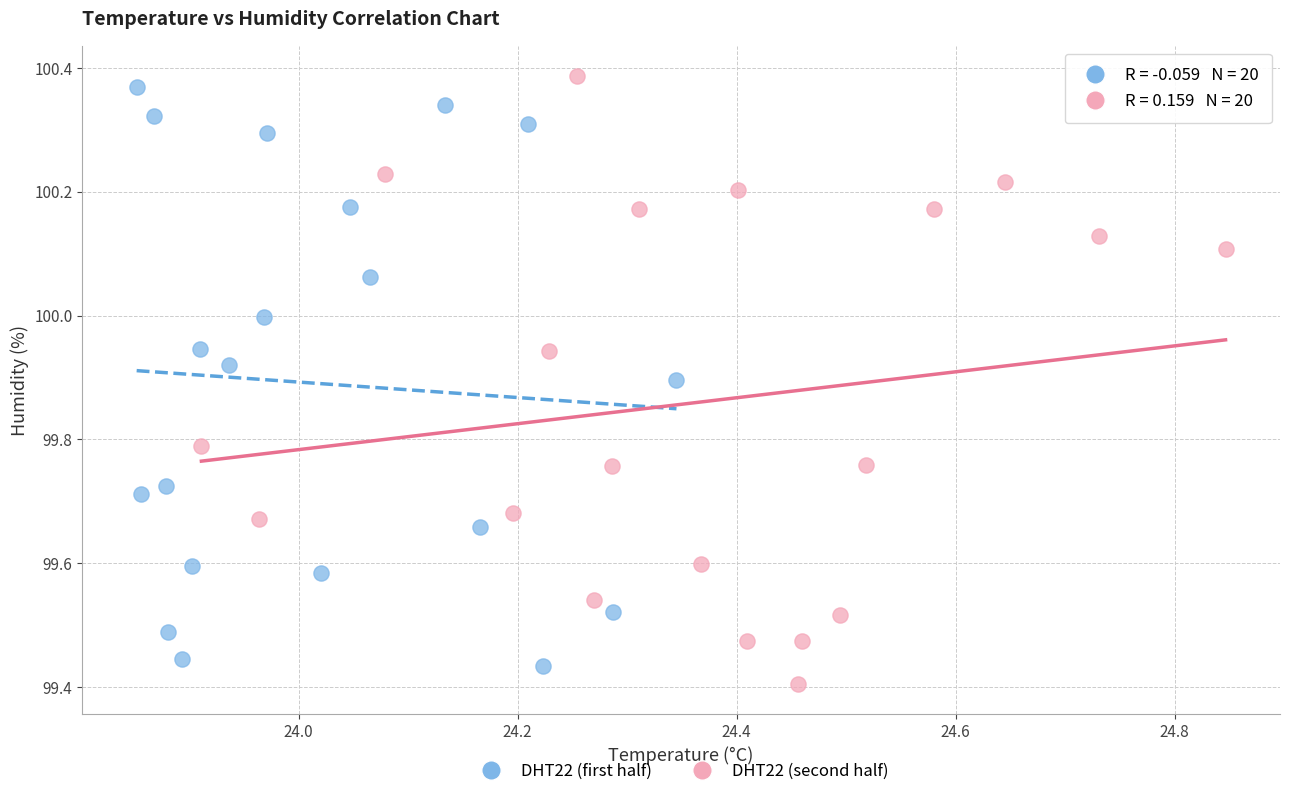

What are all the series names shown in the legend?

DHT22 (first half), DHT22 (second half)